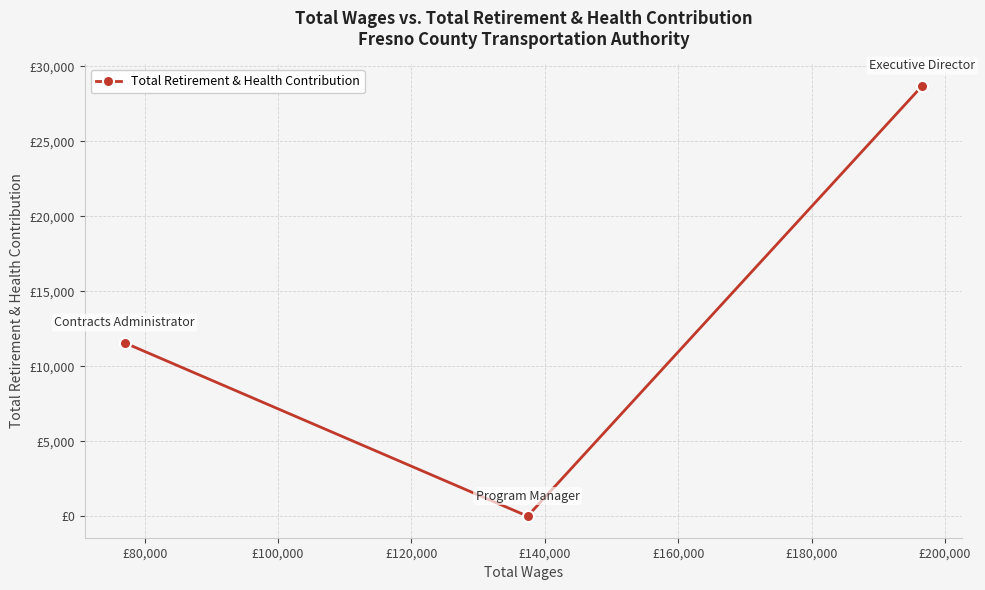

Does the chart have visible grid lines?

Yes